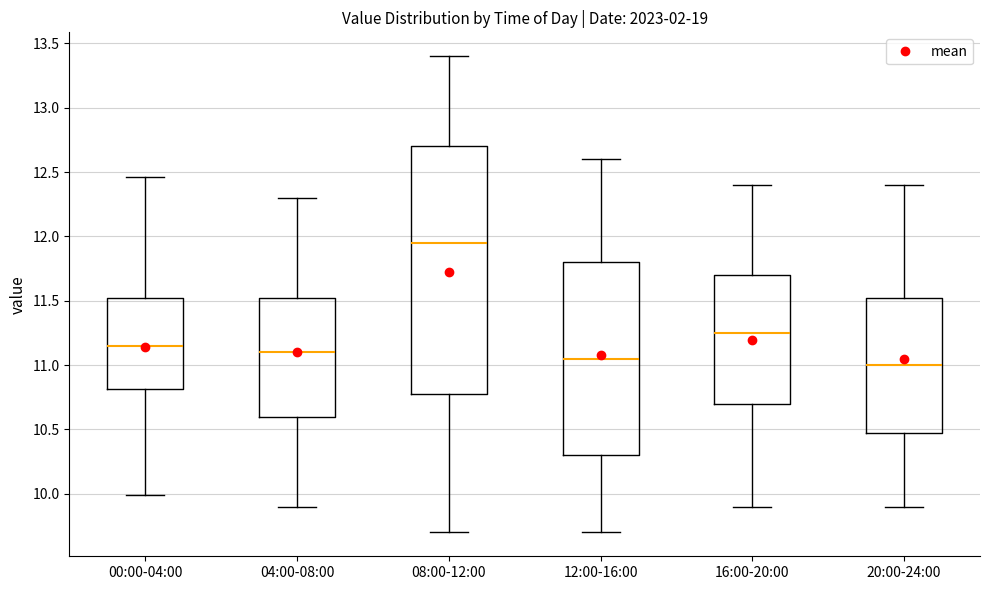

Which box has the highest median line?

08:00-12:00